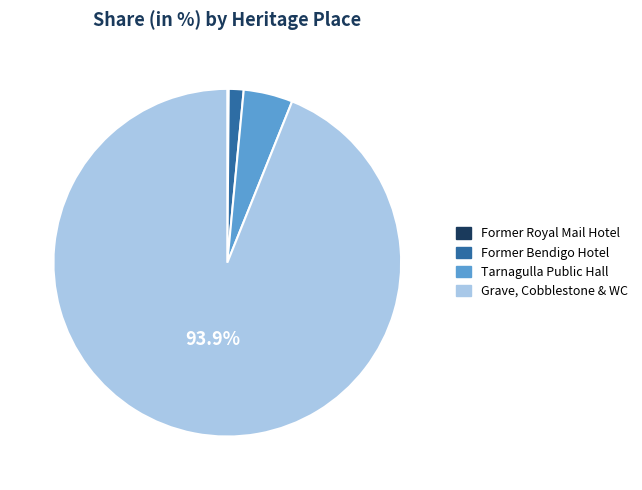

Which category has the biggest portion of the pie?

Grave, Cobblestone & WC